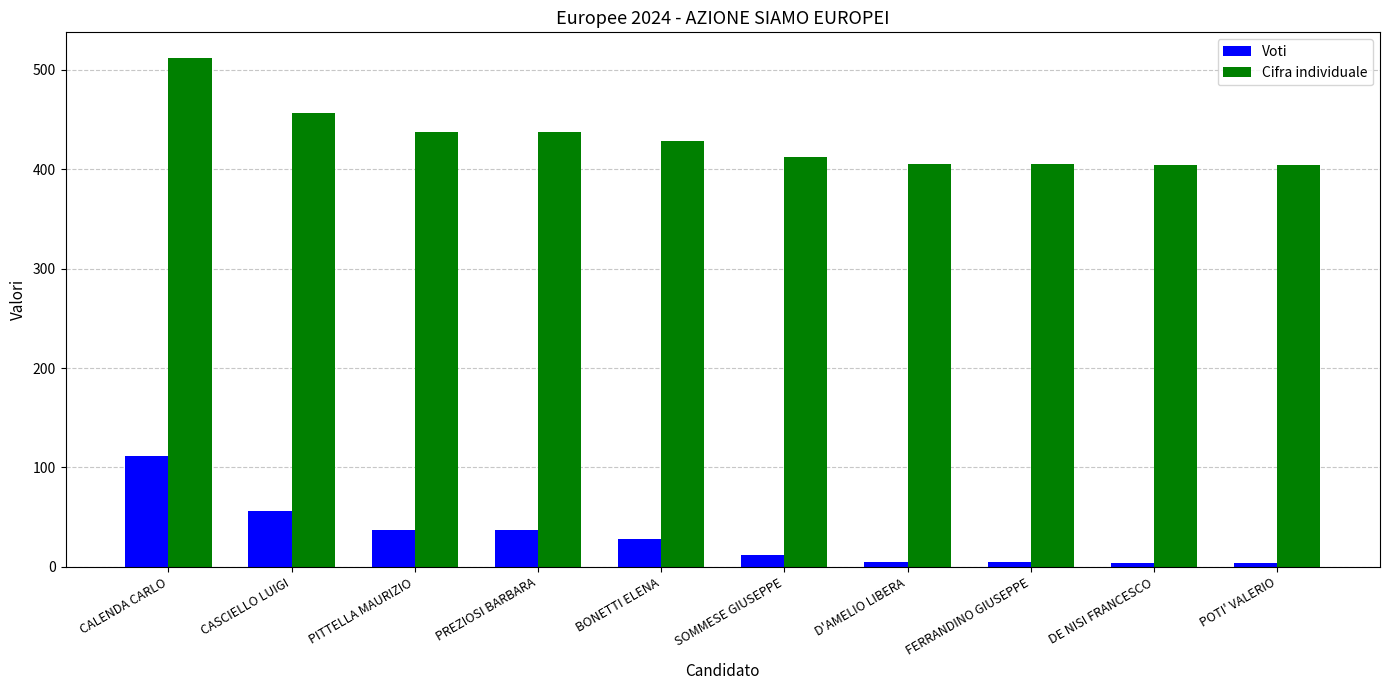

Are the bars grouped side by side (vs. stacked)?

Yes